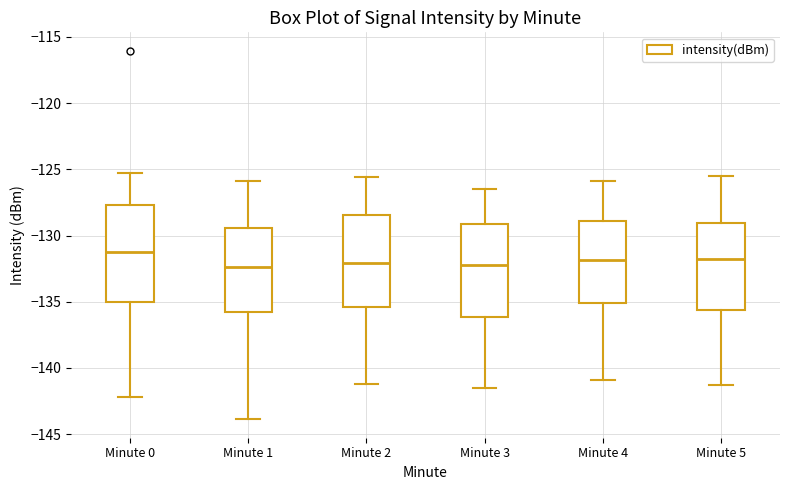

Reading left to right, read every box against the y-axis: the position of its median line, the range the box covers, and the ends of its whiskers. The values are not printed on the chart, so give them approximately, as read against the axis.

Minute 0: median -131.0, box -135.0 to -127.5, whiskers -142.0 to -125.5
Minute 1: median -132.5, box -135.5 to -129.5, whiskers -144.0 to -126.0
Minute 2: median -132.0, box -135.5 to -128.5, whiskers -141.0 to -125.5
Minute 3: median -132.0, box -136.0 to -129.0, whiskers -141.5 to -126.5
Minute 4: median -132.0, box -135.0 to -129.0, whiskers -141.0 to -126.0
Minute 5: median -132.0, box -135.5 to -129.0, whiskers -141.5 to -125.5